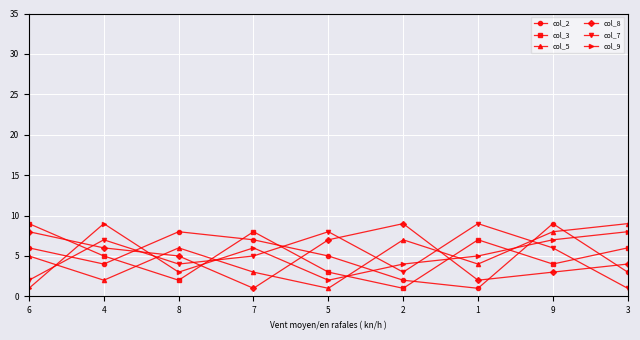

Reading right to left, extract all data points from this chart.

col_2: 3	9	1	2	5	7	8	4	6
col_3: 6	4	7	1	3	8	2	5	9
col_5: 9	8	4	7	1	3	6	2	5
col_8: 4	3	2	9	7	1	5	6	8
col_7: 1	6	9	3	8	5	4	7	2
col_9: 8	7	5	4	2	6	3	9	1